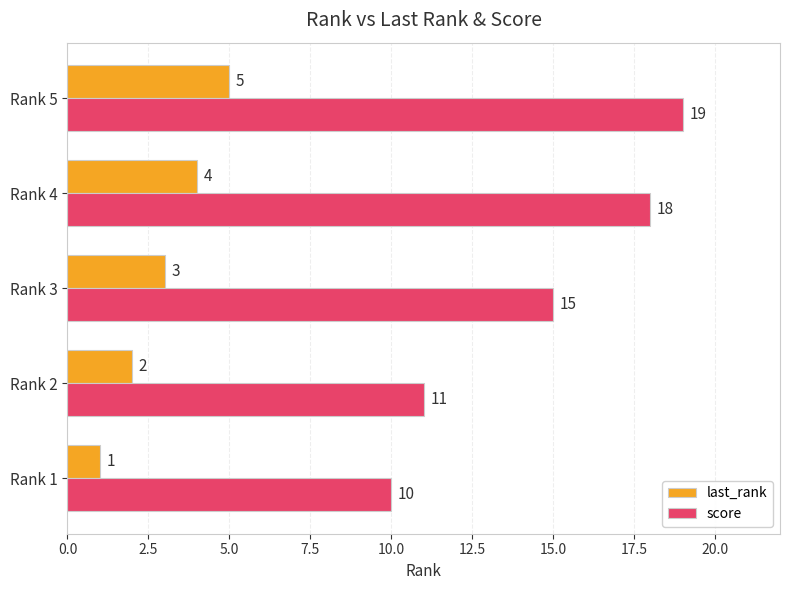

What are all the series names shown in the legend?

last_rank, score